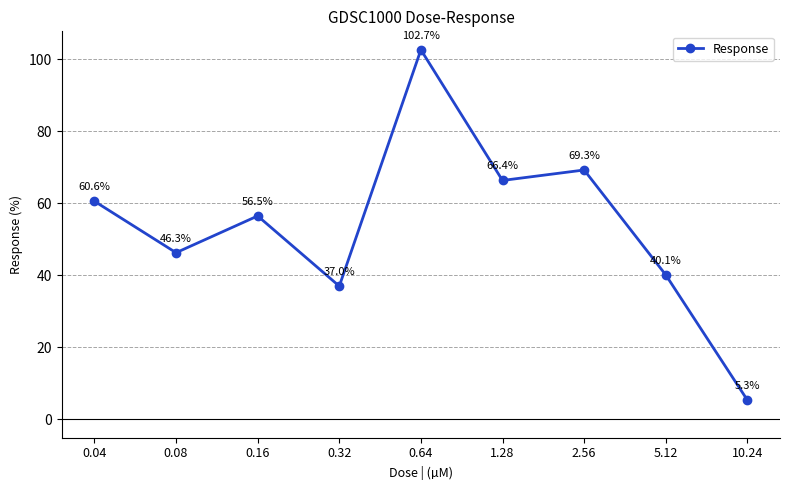

How many interior local valleys (lower than both neighbors) does the data have?

3